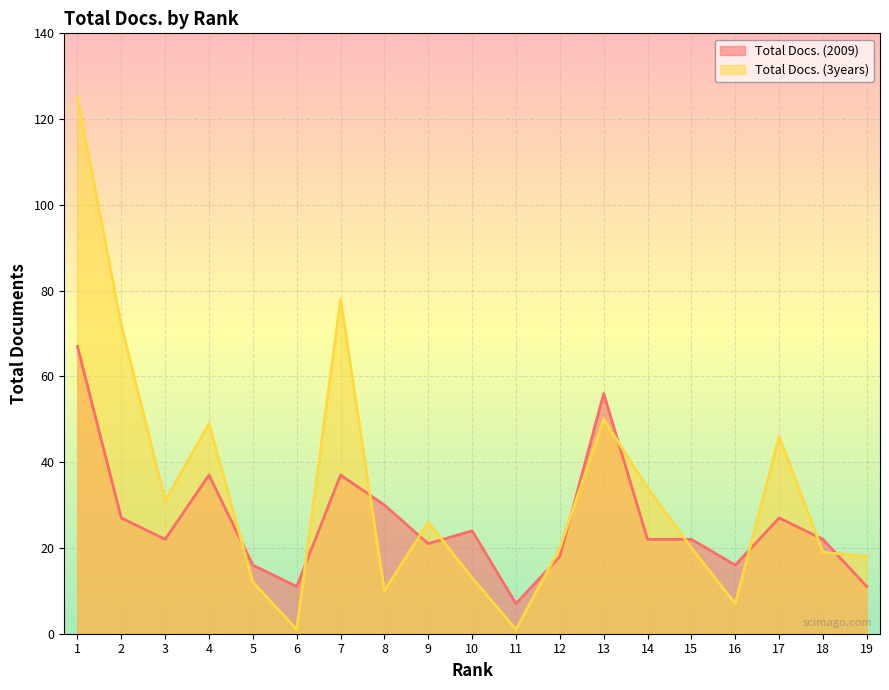

At which label does Total Docs. (3years) reach its minimum?

6